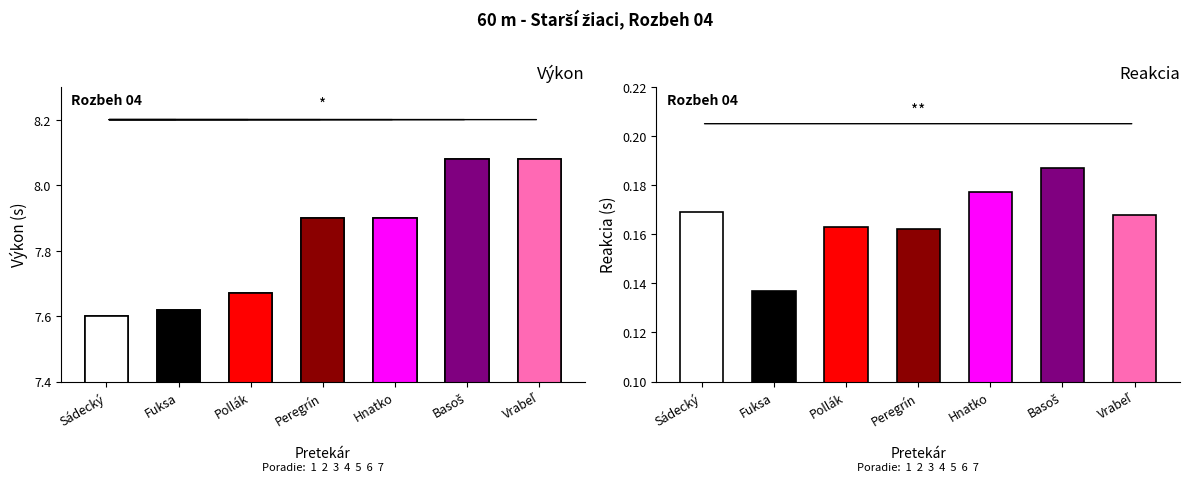

What is the sum of all values?

54.9